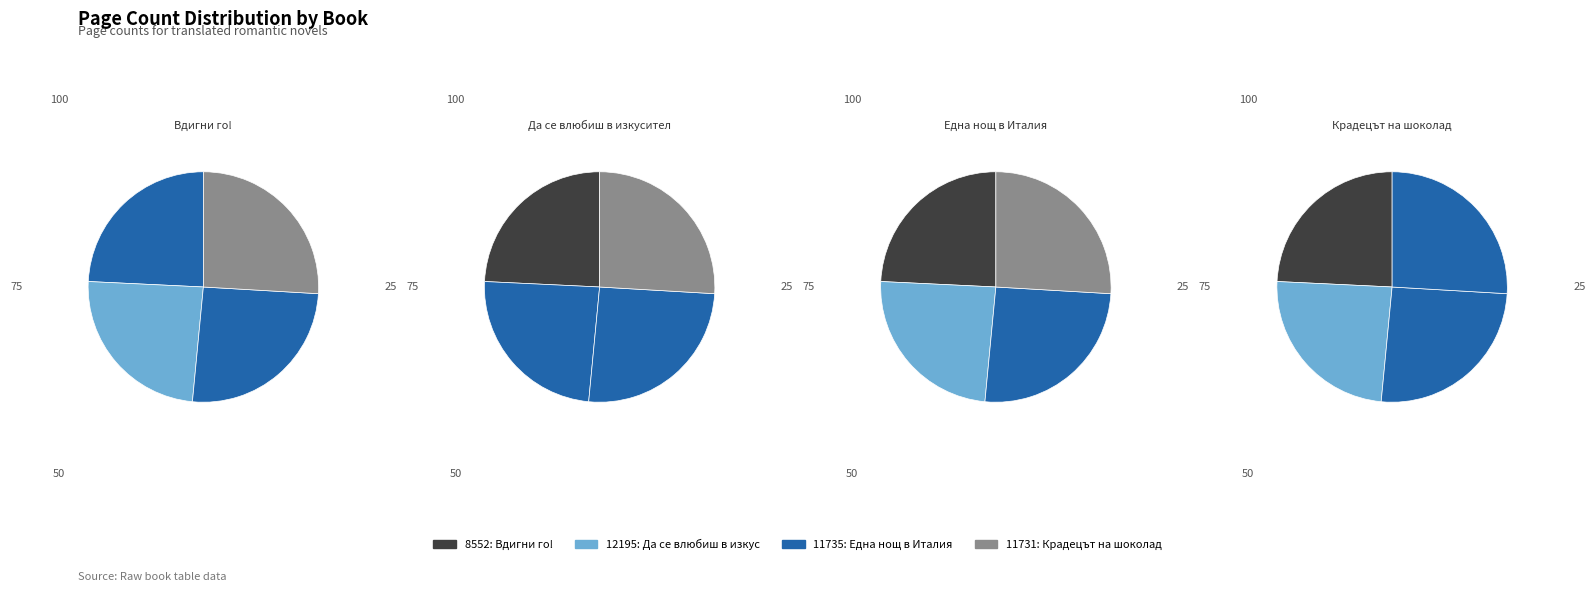

Is the sum of 11731 and 11735 greater than half?

Yes